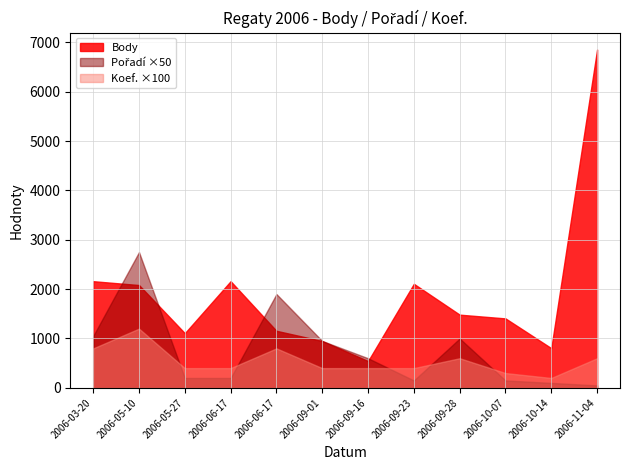

Reading left to right, extract all data points from this chart.

Body: 2161	2083	1108	2161	1156	949	543	2108	1483	1407	804	6854
Pořadí: 21	55	4	4	38	19	12	3	20	3	2	1
Koef.: 8	12	4	4	8	4	4	4	6	3	2	6